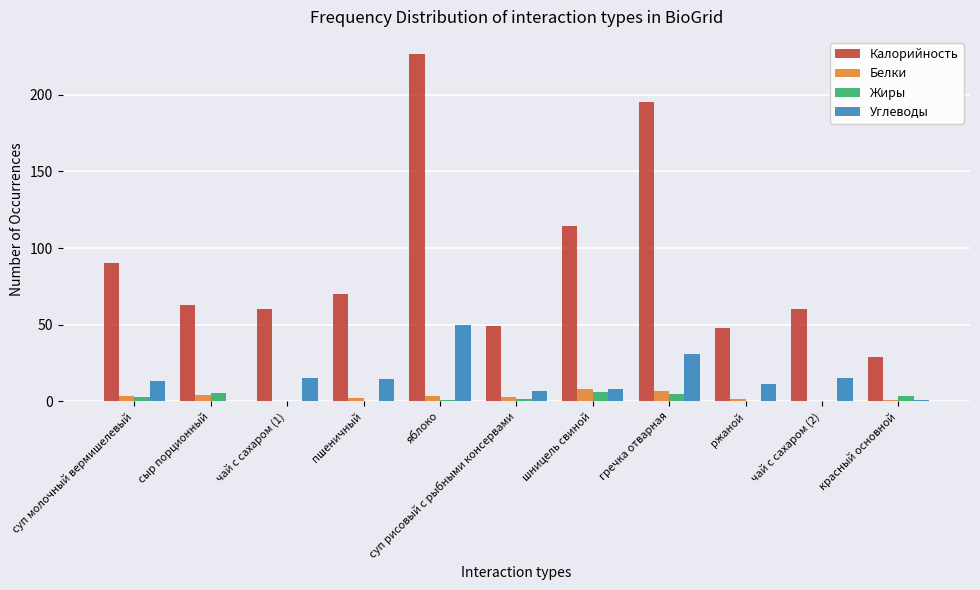

What is the greatest value displayed?

226.5